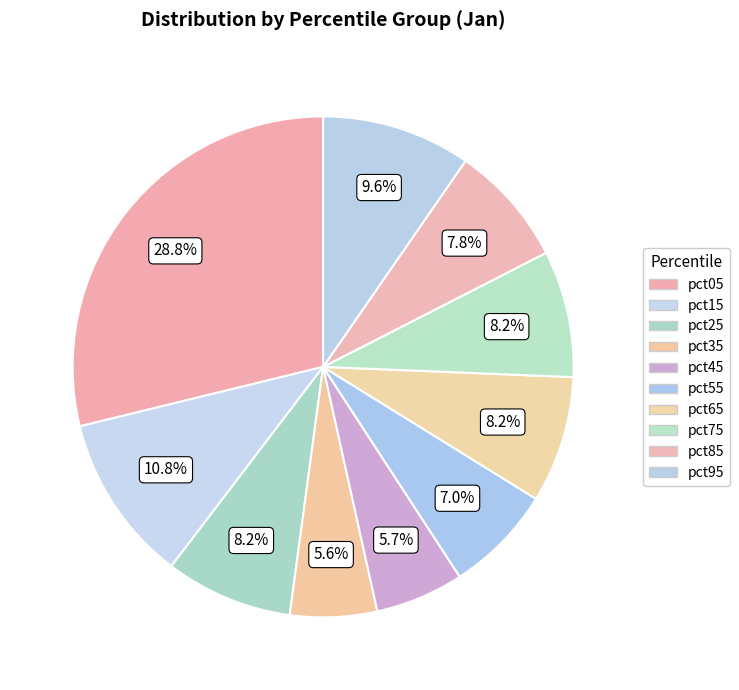

How many segments does this pie chart have?

10